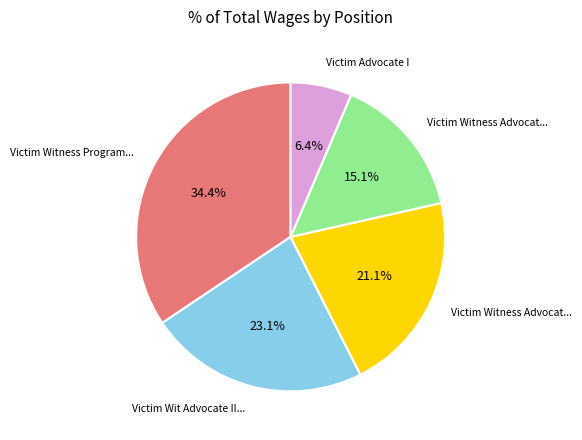

Does any single category account for the majority?

No